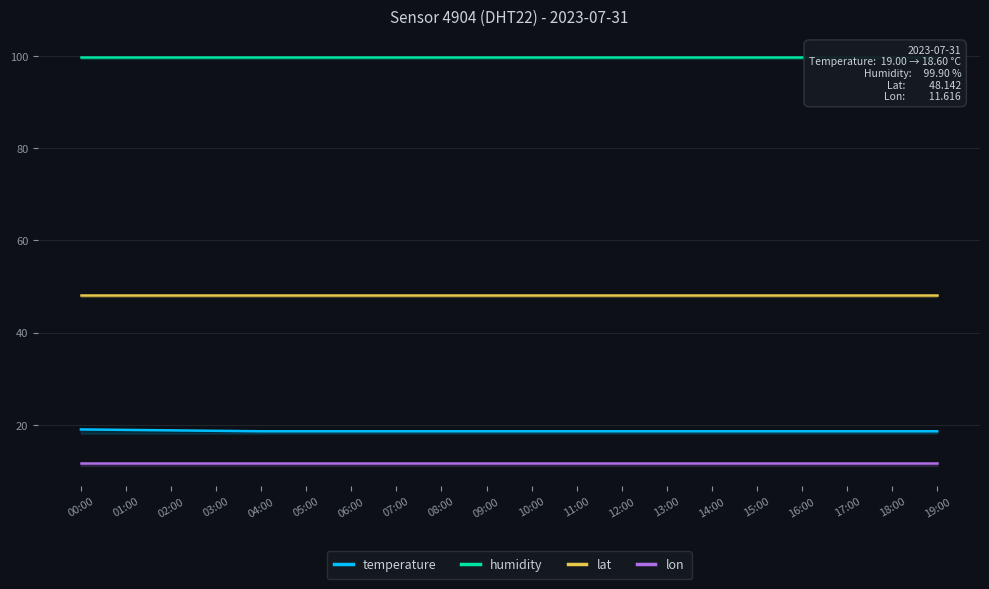

Is the value of humidity at 08:00 greater than the value of temperature at 00:00?

Yes